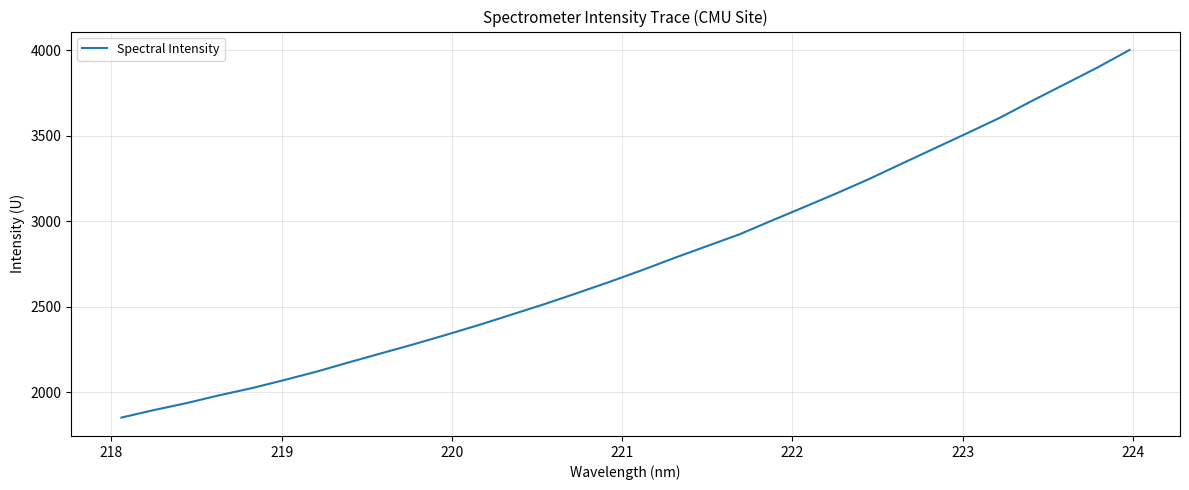

What is the smallest value displayed?

1851.5